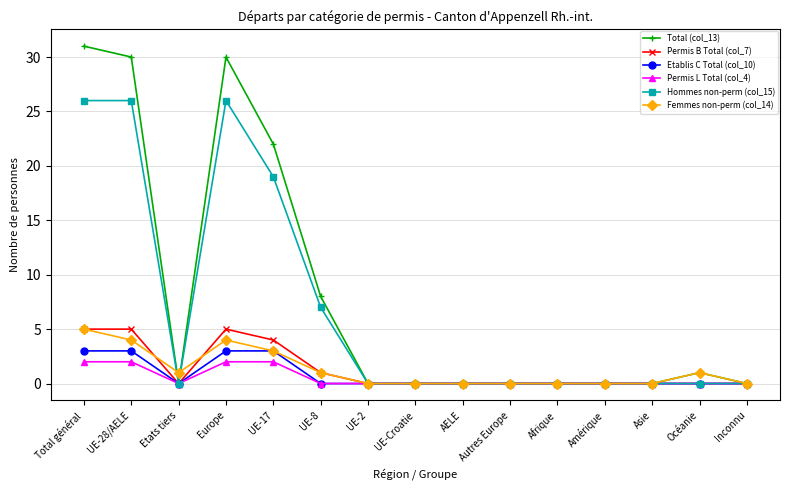

What is the average value of the Permis B Total (col_7) series?

1